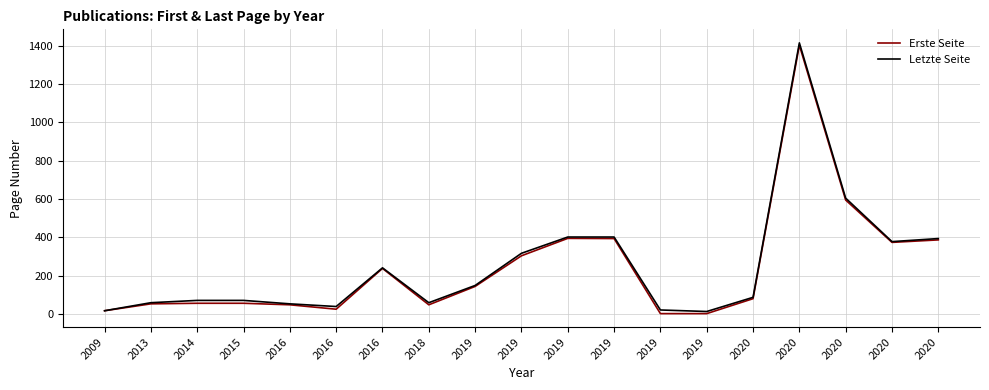

Does the chart display data point markers on the line(s)?

No